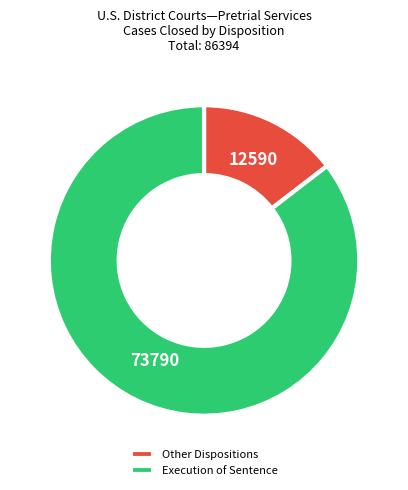

Combined, do Other Dispositions and Execution of Sentence account for over 50%?

Yes